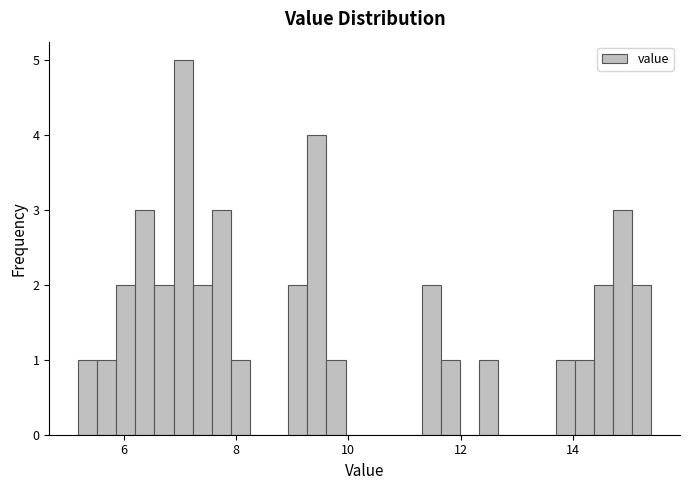

Read against the x-axis, roughly where is the centre of the tallest bar?

7.0